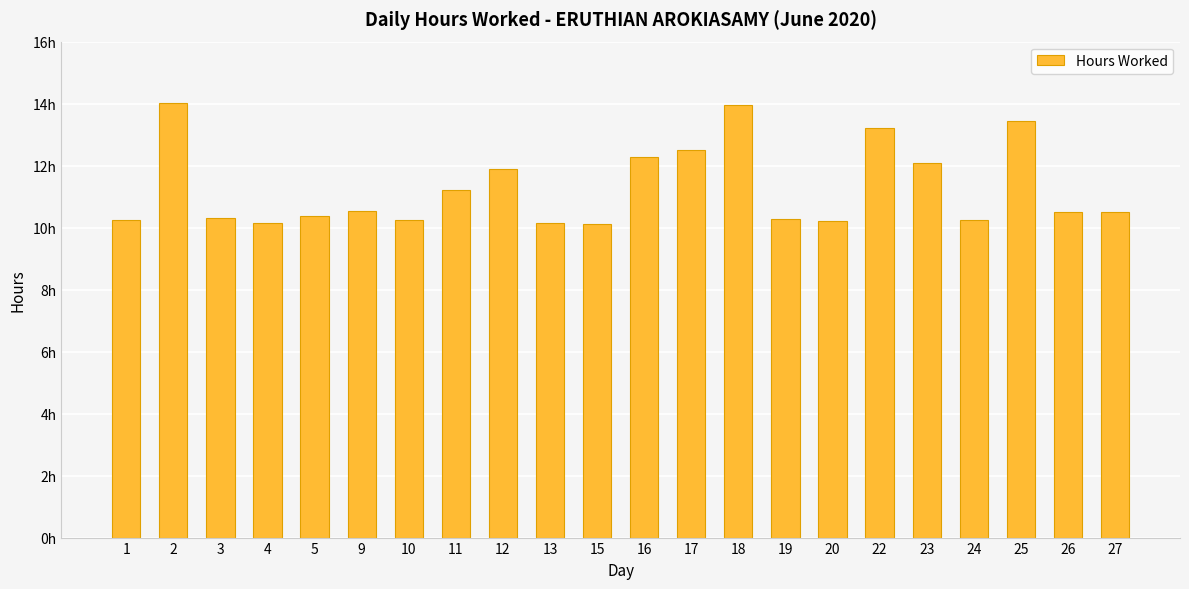

True or false: the data shows 18.5 at 2.

False